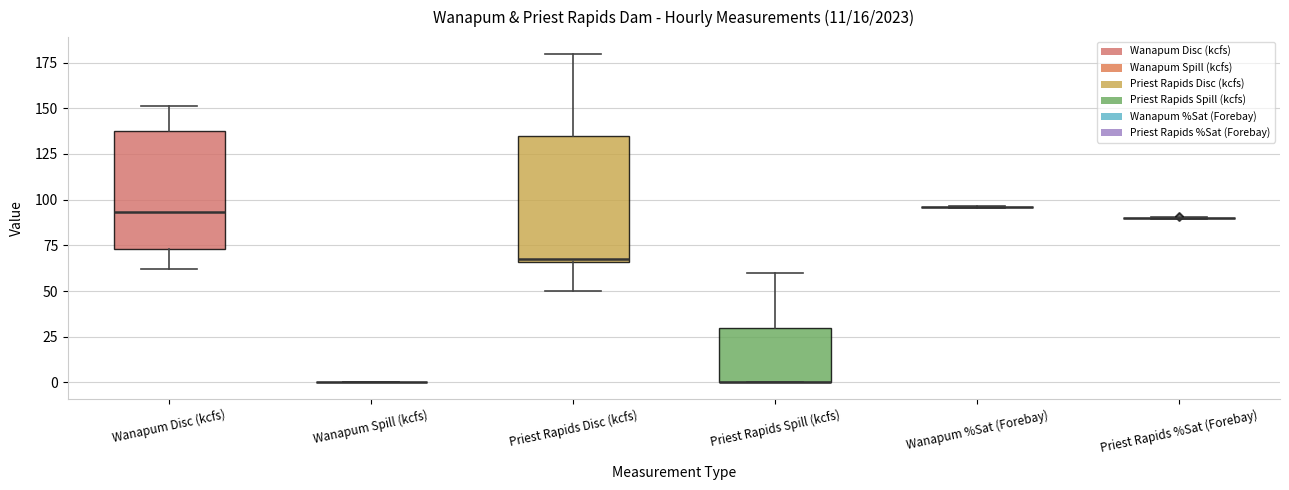

Reading left to right, transcribe this box plot: for each box, give where its median line is, the range the box spans, and where its two whiskers end, as read against the y-axis. The values are not printed on the chart, so give them approximately, as read against the axis.

Wanapum Disc (kcfs): median 95, box 75 to 140, whiskers 60 to 150
Wanapum Spill (kcfs): box collapsed to a line at 0, whiskers 0 to 0
Priest Rapids Disc (kcfs): median 65 (just above the box's lower edge), box 65 to 135, whiskers 50 to 180
Priest Rapids Spill (kcfs): median 0 (drawn on the box's lower edge), box 0 to 30, whiskers 0 to 60
Wanapum %Sat (Forebay): box collapsed to a line at 95, whiskers 95 to 95
Priest Rapids %Sat (Forebay): box collapsed to a line at 90, whiskers 90 to 90